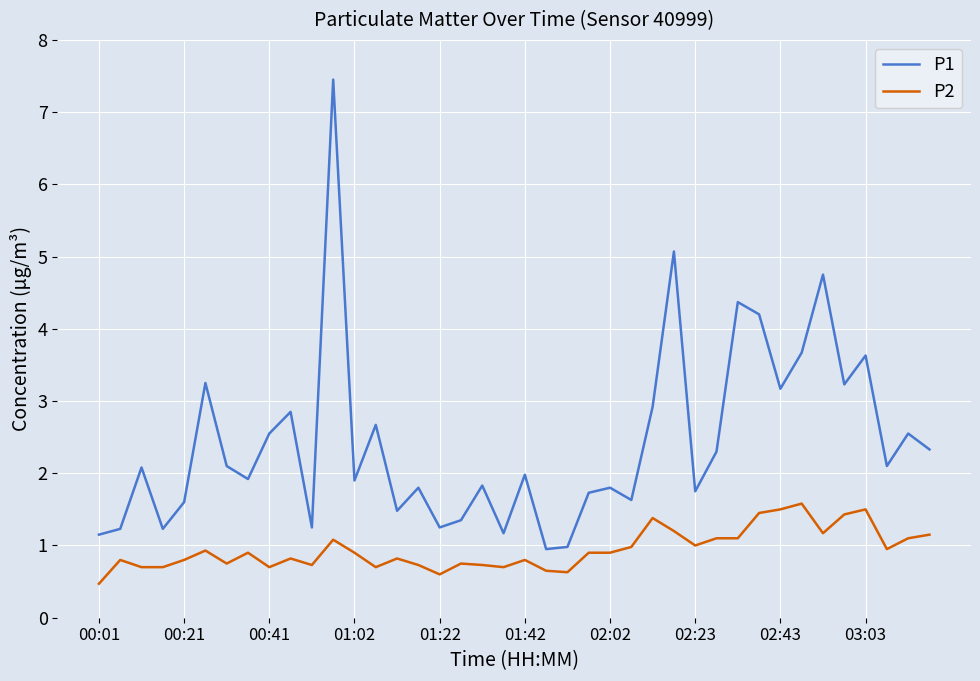

True or false: P1 and P2 intersect in this chart.

False